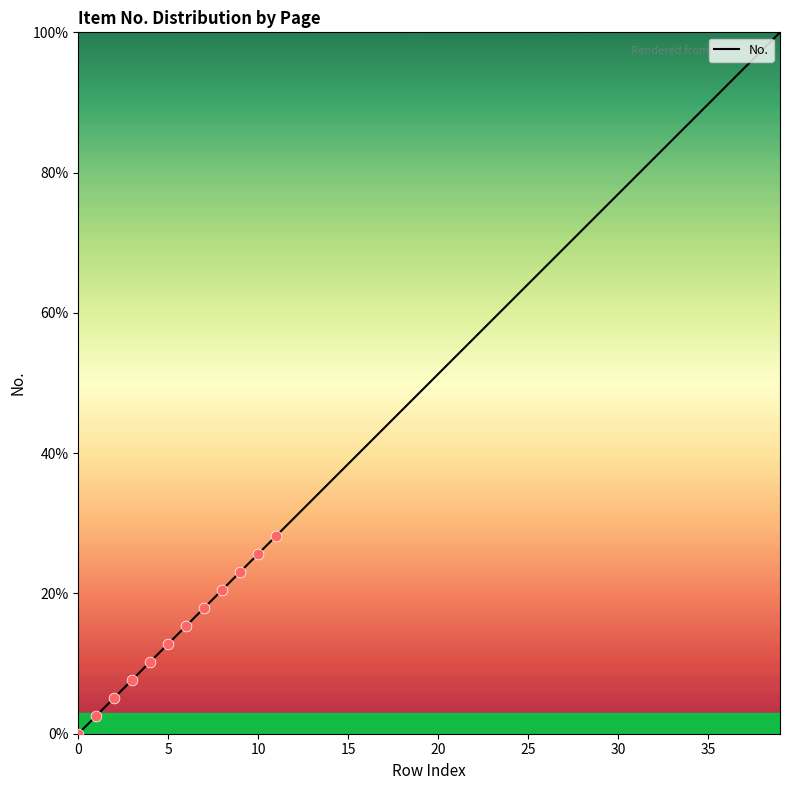

What is the difference between the maximum and minimum values?

100.0